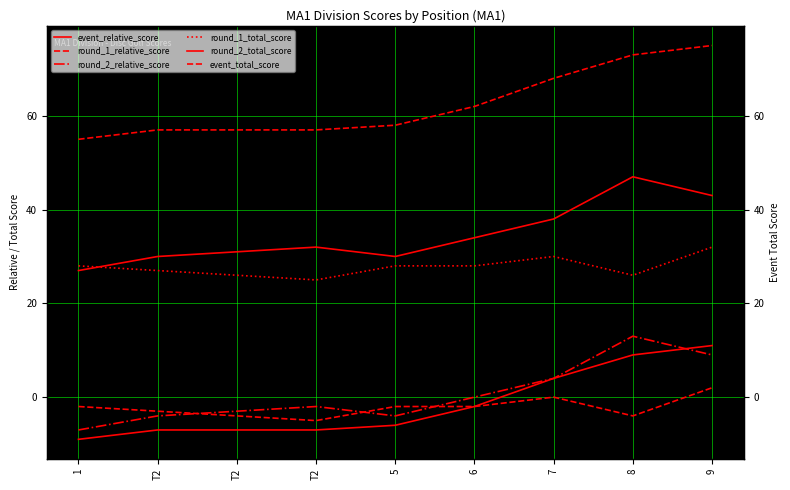

Is it true that round_2_relative_score equals -4 at T2?

True